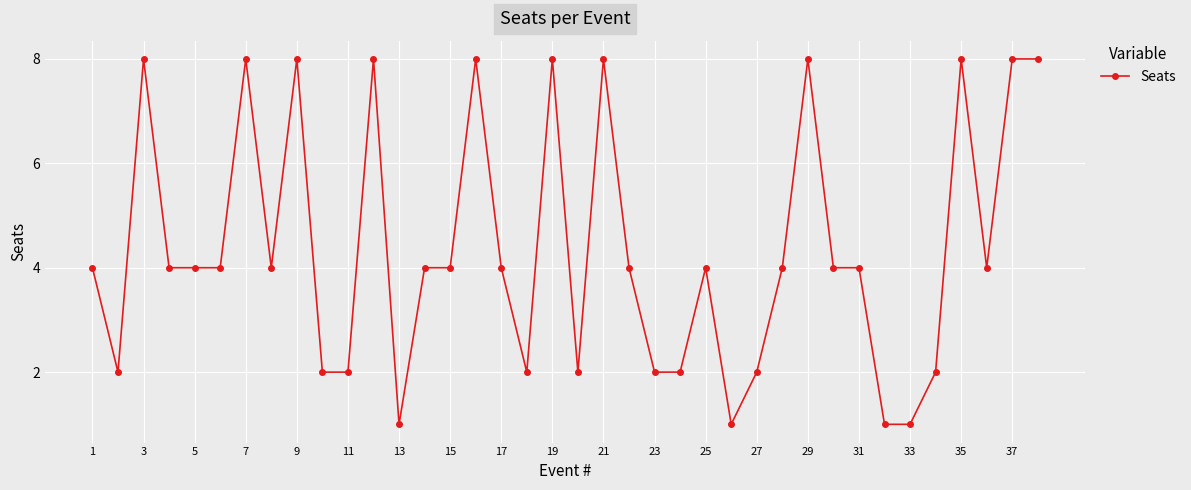

Count the number of data series in this chart.

1